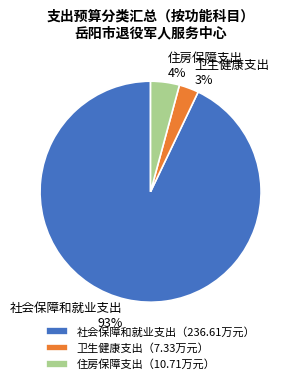

Does 社会保障和就业支出 represent more than half of the total?

Yes